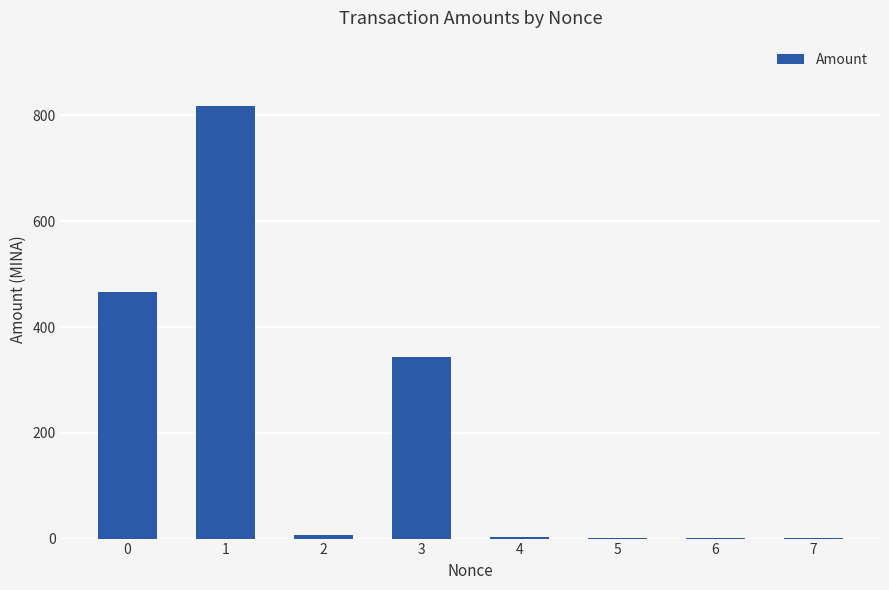

True or false: the data shows 175.0 at 1.

False